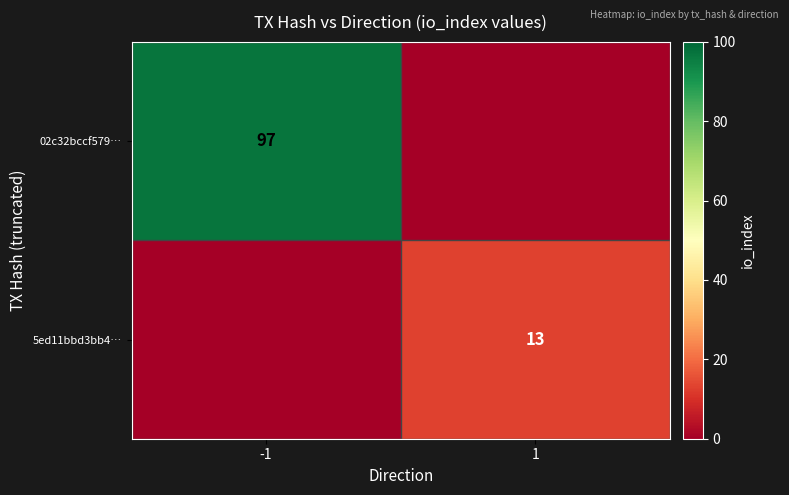

The 02c32bccf579… series shows 151 at -1. True or false?

False